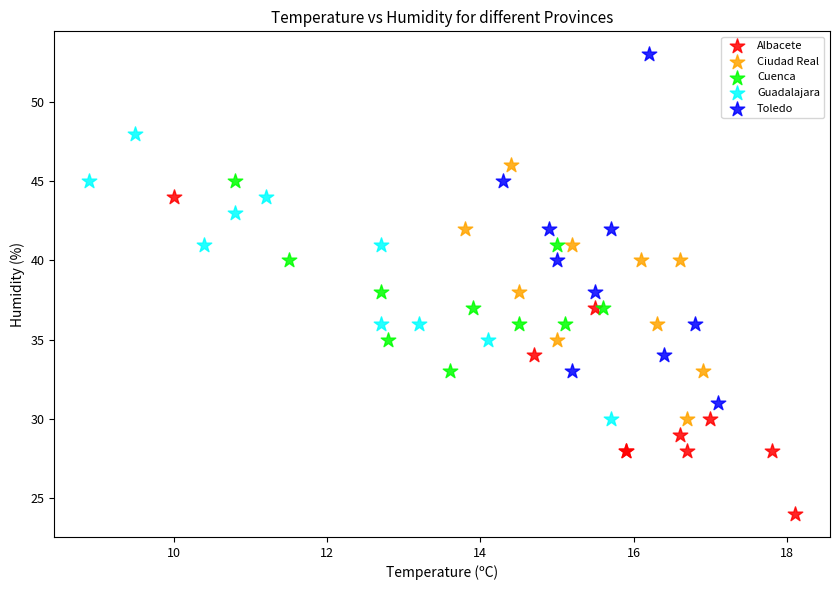

What are all the series names shown in the legend?

Albacete, Ciudad Real, Cuenca, Guadalajara, Toledo